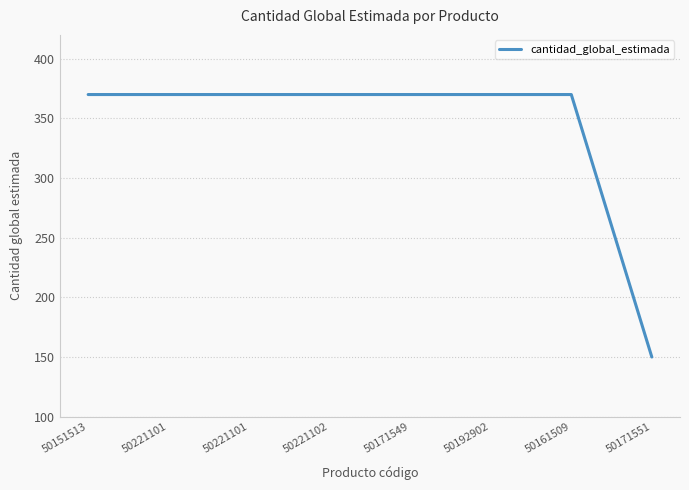

What is the difference between the maximum and minimum values?

220